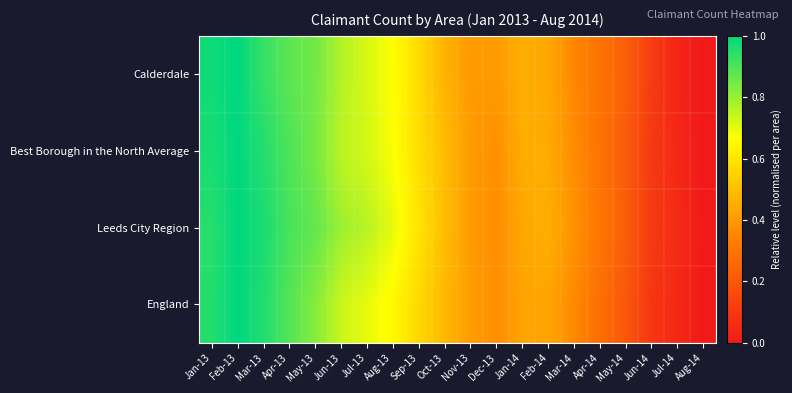

At how many categories does at least one series exceed 0?

19